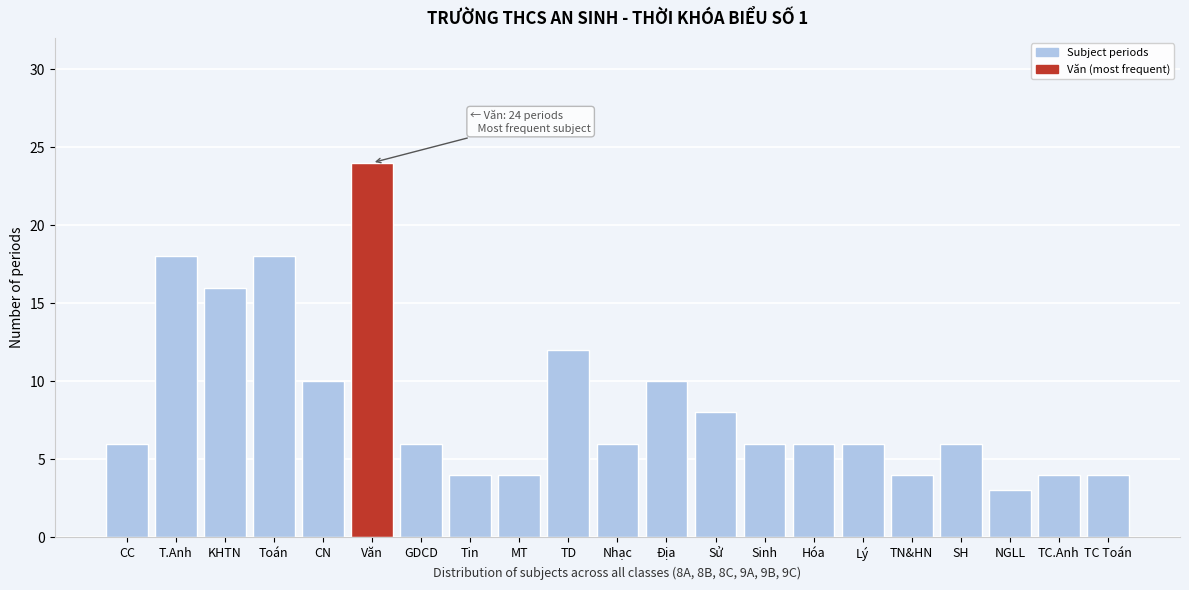

Reading left to right, list all the values displayed in this chart.

6	18	16	18	10	24	6	4	4	12	6	10	8	6	6	6	4	6	3	4	4